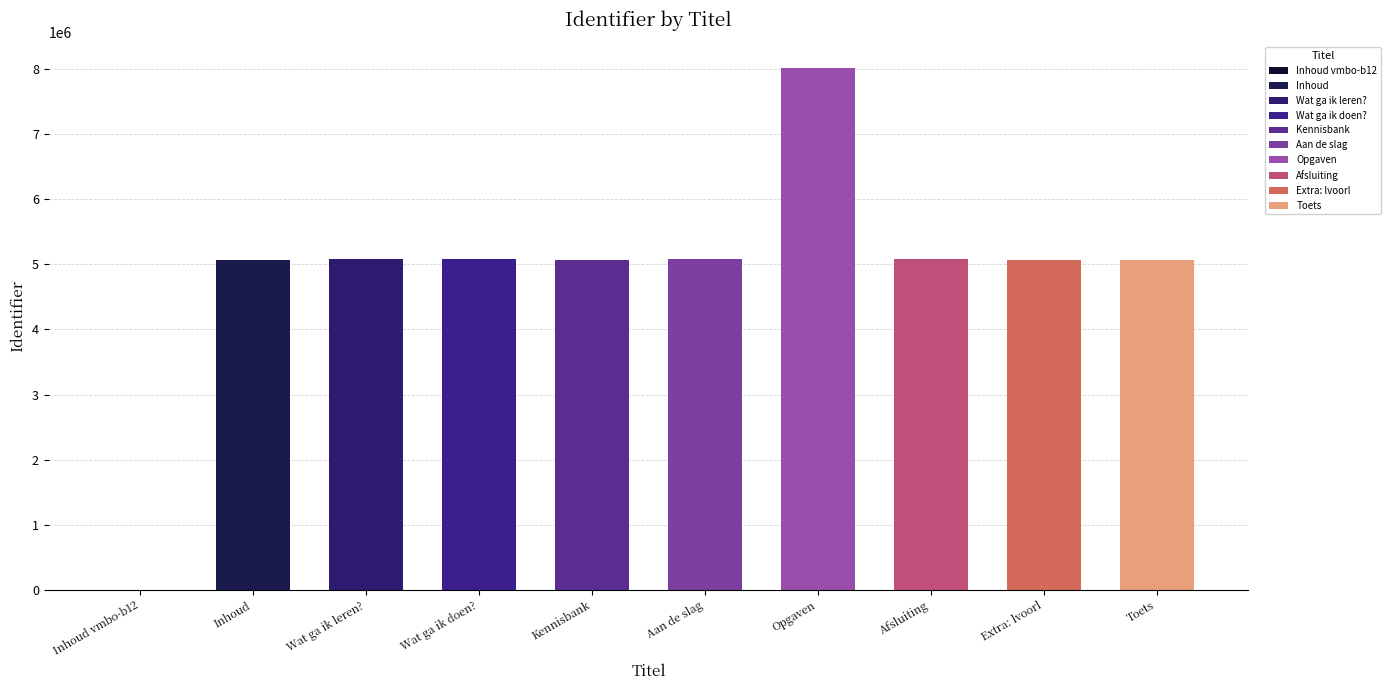

What is the difference between the maximum and second lowest values?

2934508